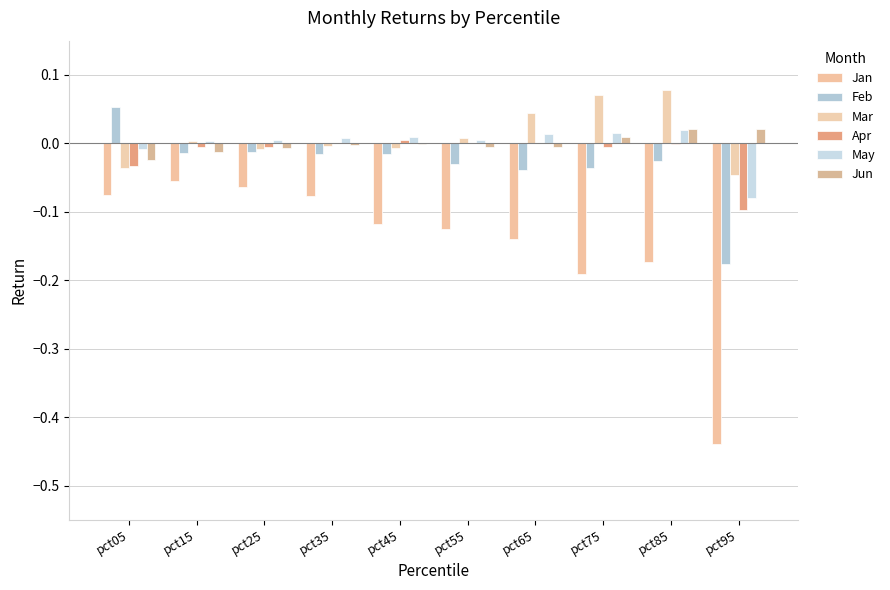

How many positive values does the May series have?

8